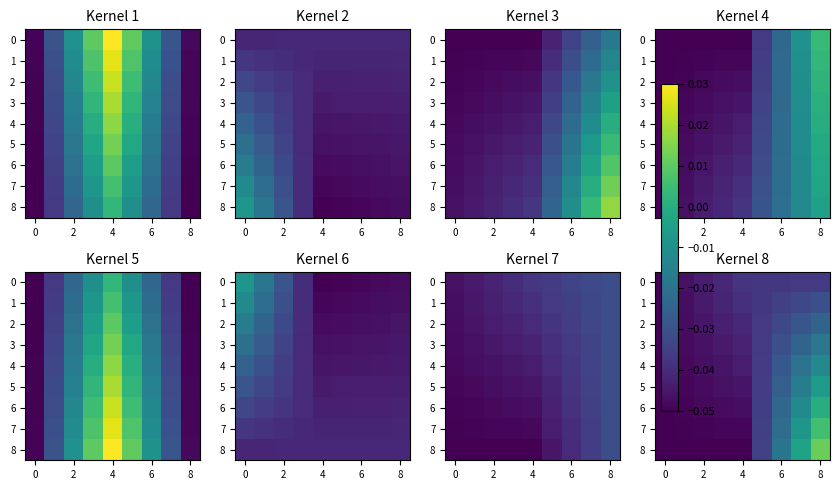

How many data points in 8 are less than 0?

8